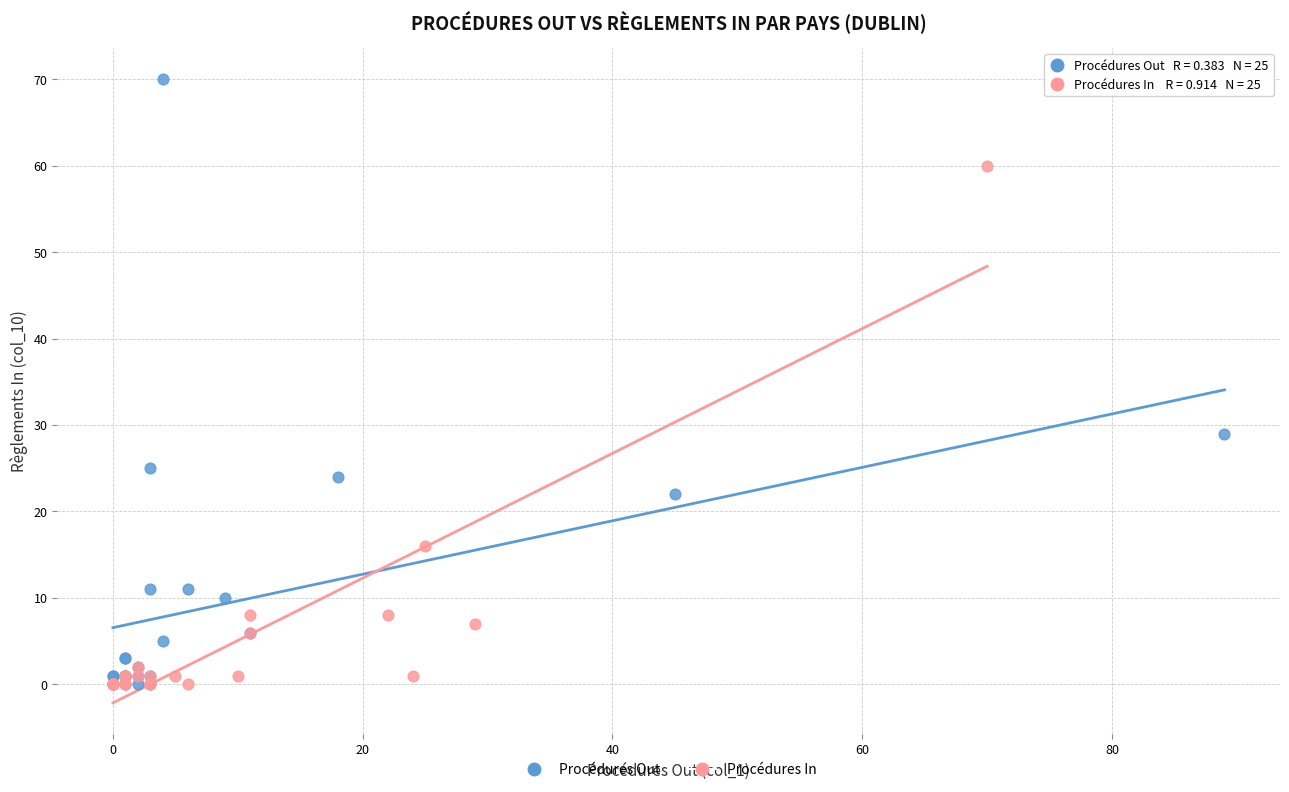

Which series contains the highest Y value?

Procédures Out